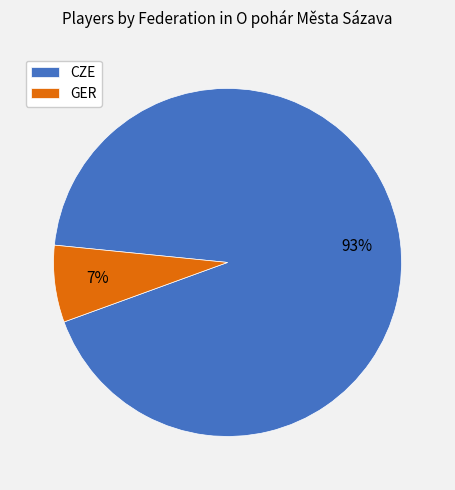

Combined, do GER and CZE account for over 50%?

Yes